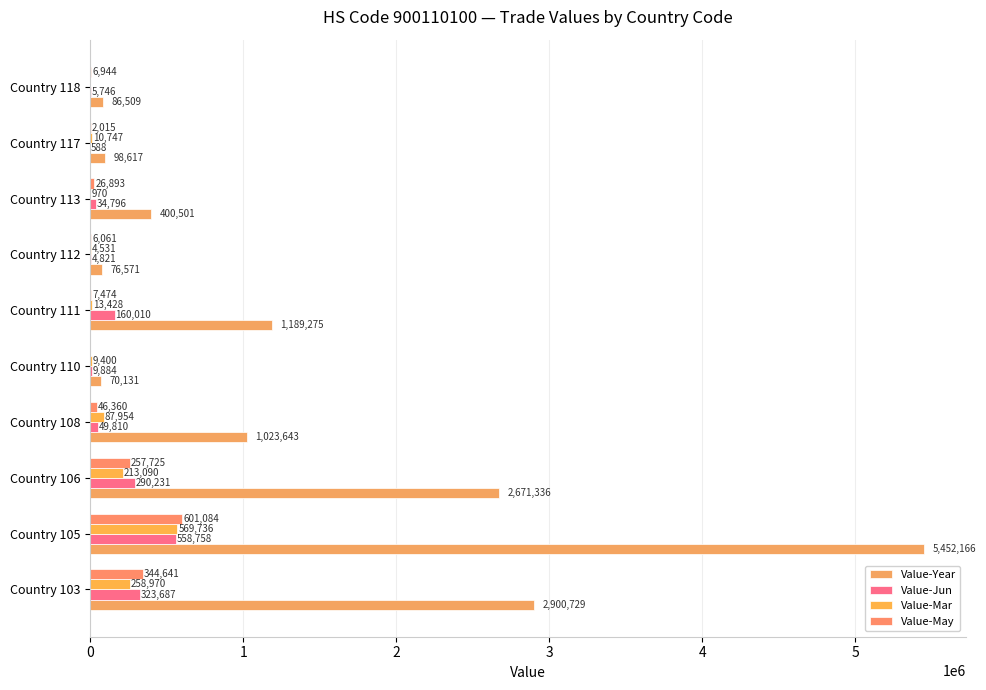

What is the sum of all Value-Mar values?

1168826